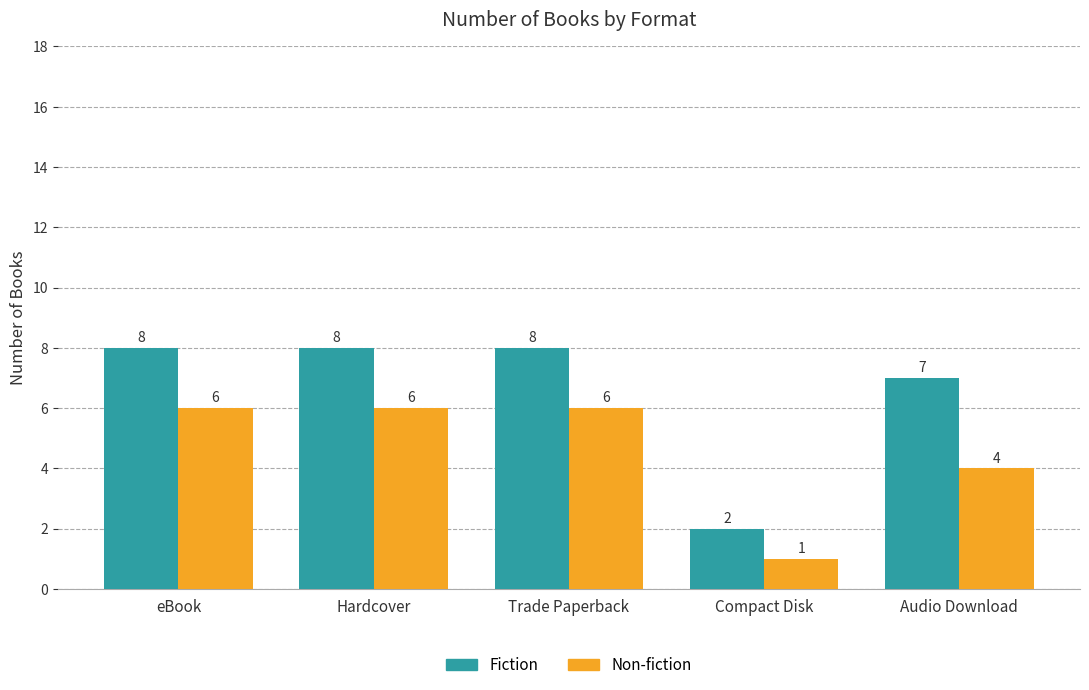

How many Fiction values are between 7 and 8?

4